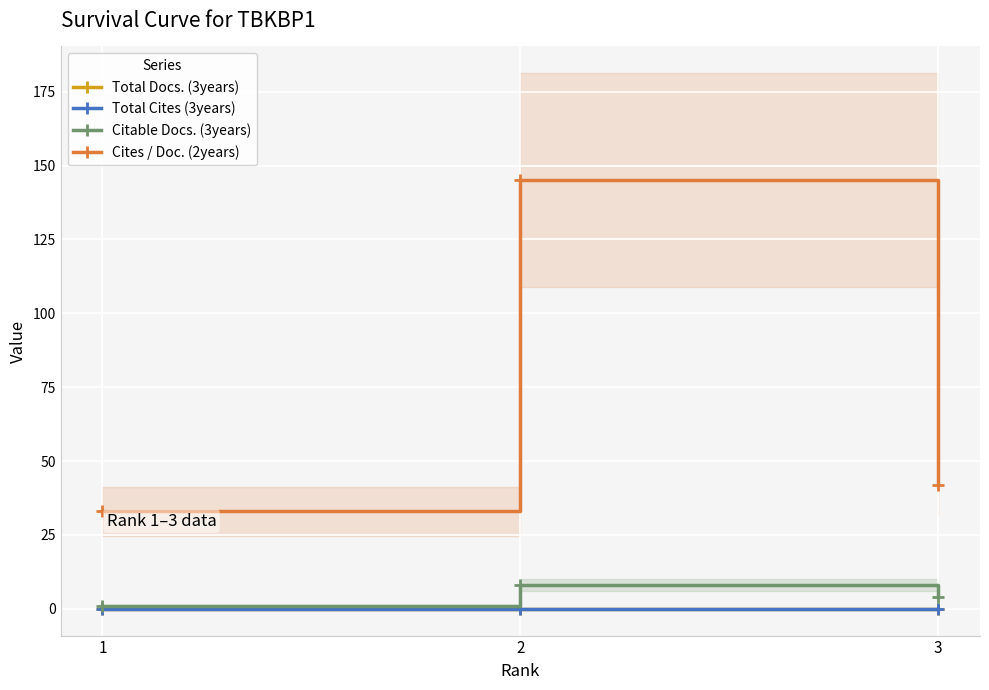

Does the chart display data point markers on the line(s)?

Yes